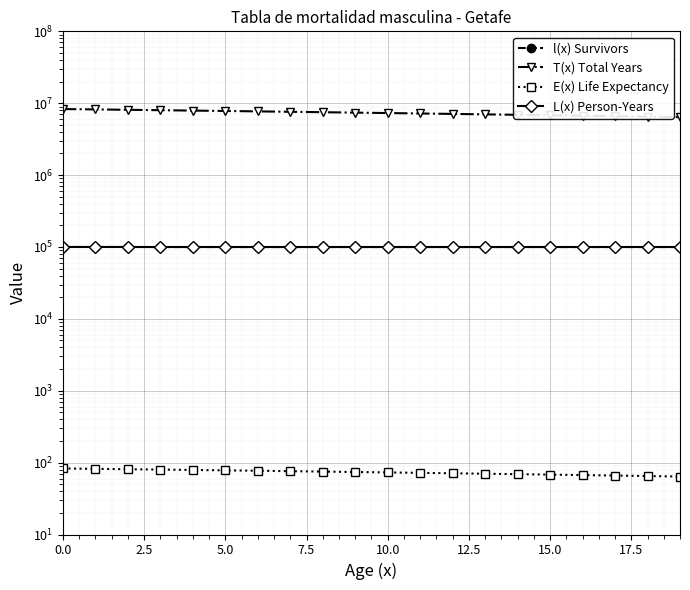

The value of l(x) Survivors at 0.0 is 152921.3. True or false?

False